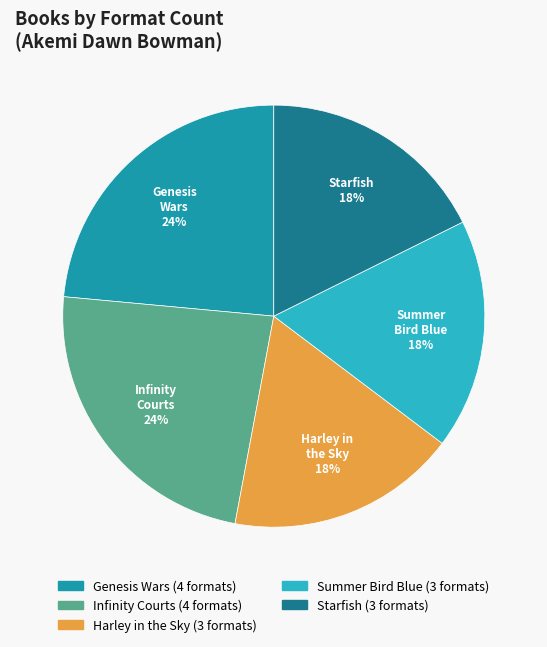

What percentage is the Starfish slice, to the nearest percent?

18%